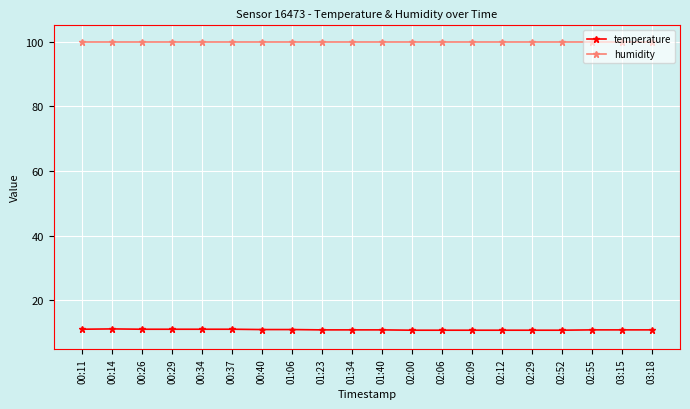

True or false: humidity has a value of 172.9 at 00:34.

False